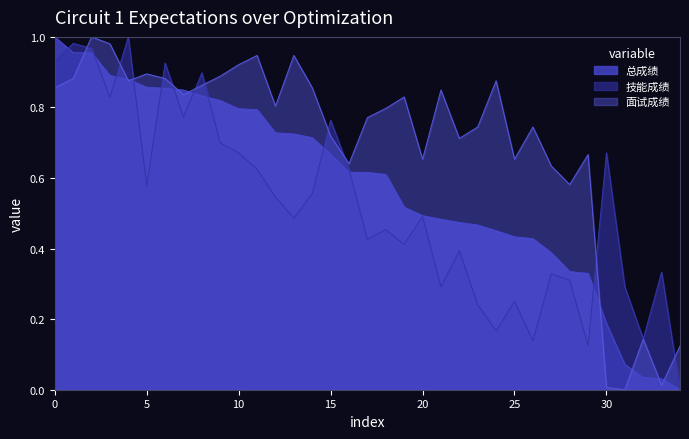

Reading right to left, what are all the values shown in this chart?

总成绩: 0.0	0.0	0.0	0.1	0.2	0.3	0.3	0.4	0.4	0.4	0.5	0.5	0.5	0.5	0.5	0.5	0.6	0.6	0.6	0.7	0.7	0.7	0.7	0.8	0.8	0.8	0.8	0.8	0.9	0.9	0.9	0.9	1.0	1.0	1.0
技能成绩: 0.0	0.3	0.1	0.3	0.7	0.1	0.3	0.3	0.1	0.2	0.2	0.2	0.4	0.3	0.5	0.4	0.5	0.4	0.6	0.8	0.6	0.5	0.5	0.6	0.7	0.7	0.9	0.8	0.9	0.6	1.0	0.8	1.0	1.0	0.9
面试成绩: 0.1	0.0	0.1	0.0	0.0	0.7	0.6	0.6	0.7	0.7	0.9	0.7	0.7	0.8	0.7	0.8	0.8	0.8	0.6	0.7	0.9	0.9	0.8	0.9	0.9	0.9	0.9	0.8	0.9	0.9	0.9	1.0	1.0	0.9	0.9